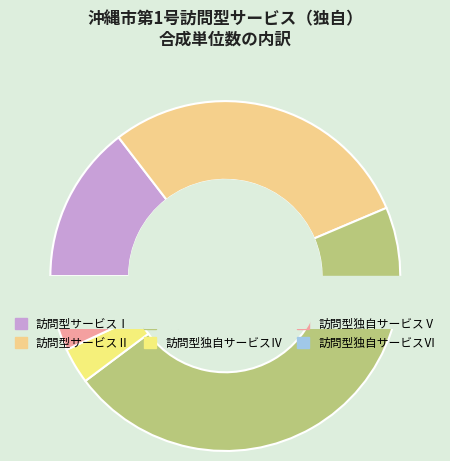

To the nearest percent, what is the difference between the largest and smallest slice percentages?

43%